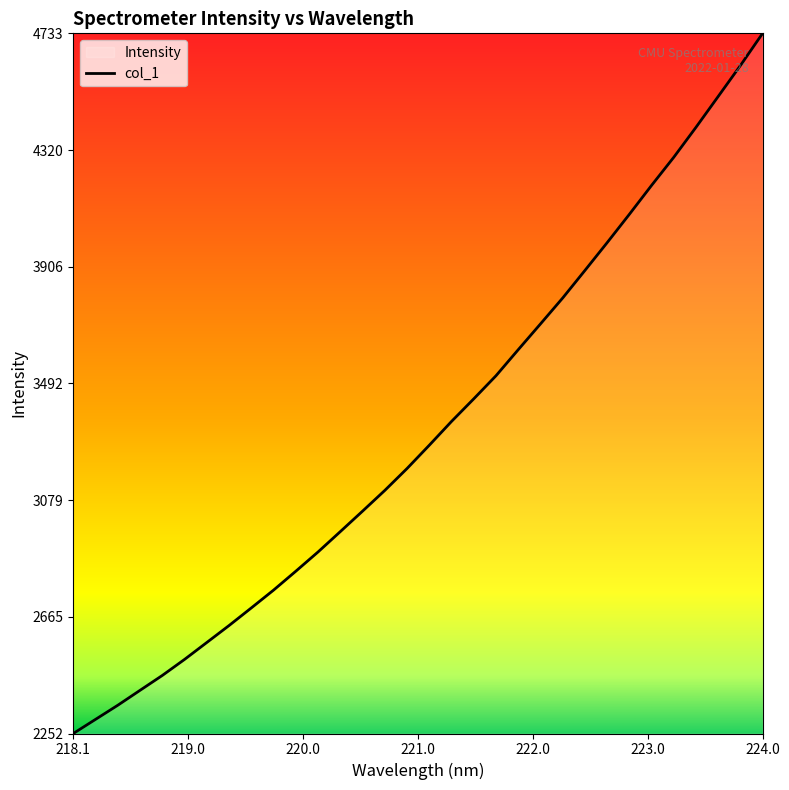

Reading left to right, what are all the values shown in this chart?

2252.4	2302.4	2352.5	2405.4	2458.1	2515.0	2575.0	2635.1	2697.5	2760.6	2827.6	2895.9	2967.9	3040.4	3113.9	3191.5	3274.0	3358.3	3438.4	3520.1	3612.5	3703.7	3795.6	3893.2	3991.7	4092.2	4194.7	4294.4	4400.7	4509.9	4619.5	4733.6